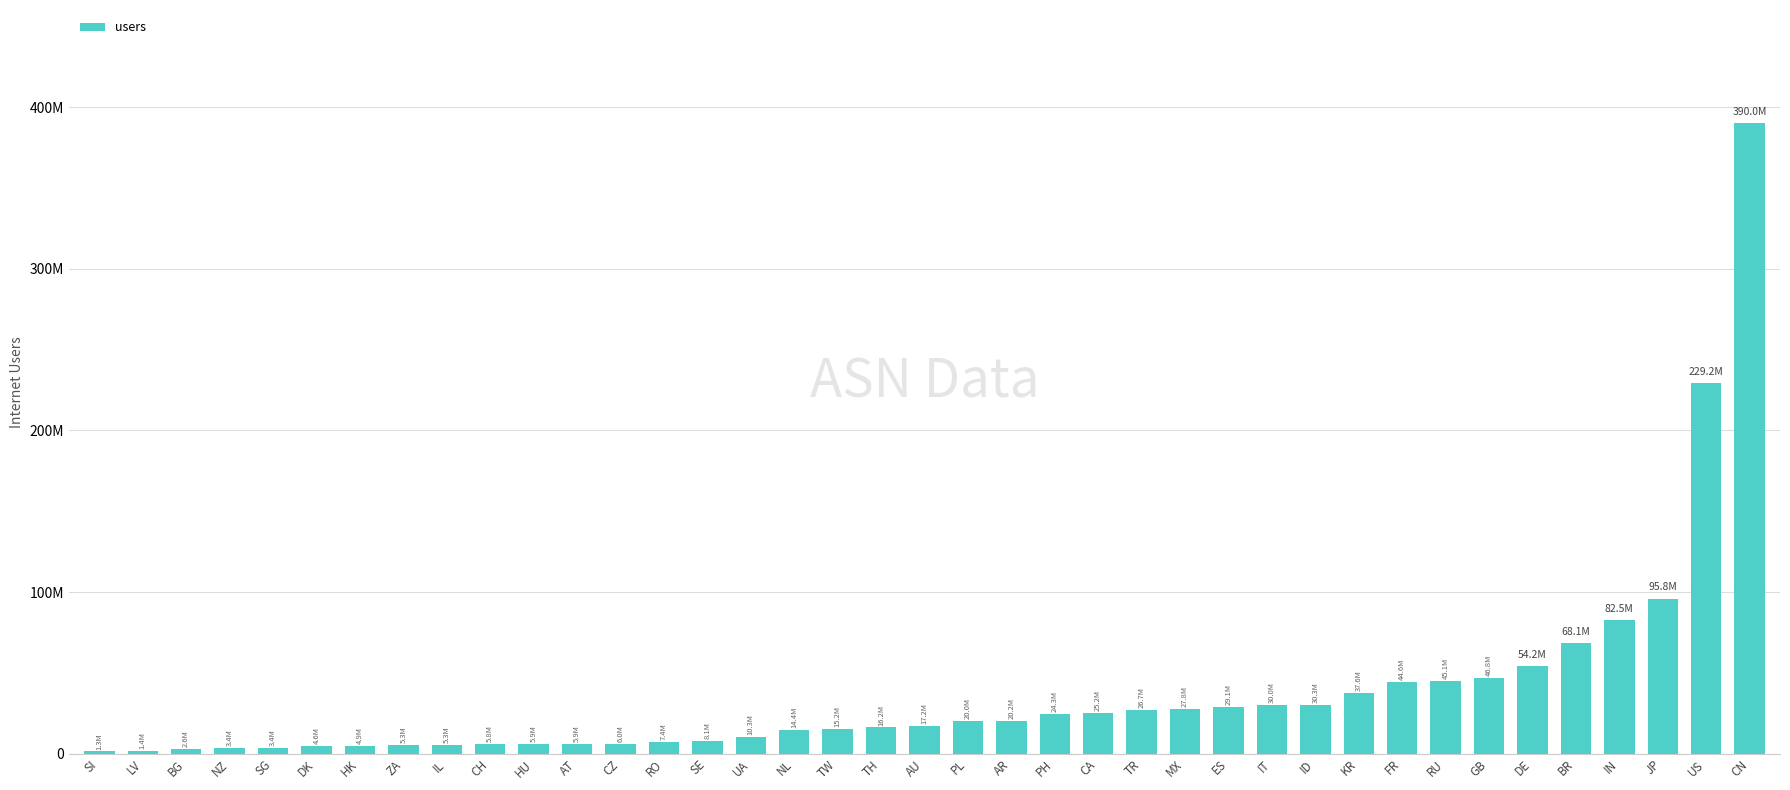

Are the bars horizontal?

No